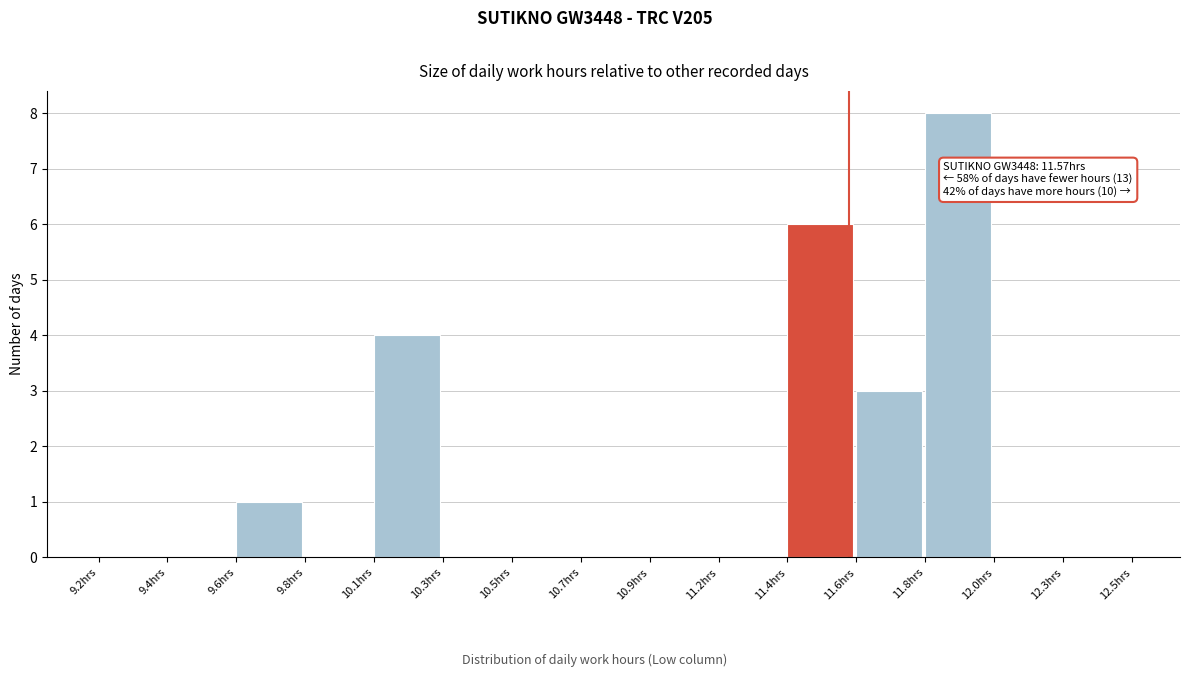

Reading left to right, what are all the values shown in this chart?

9.2hrs=0	9.4hrs=0	9.6hrs=1	9.8hrs=0	10.1hrs=4	10.3hrs=0	10.5hrs=0	10.7hrs=0	10.9hrs=0	11.2hrs=0	11.4hrs=6	11.6hrs=3	11.8hrs=8	12.0hrs=0	12.3hrs=0